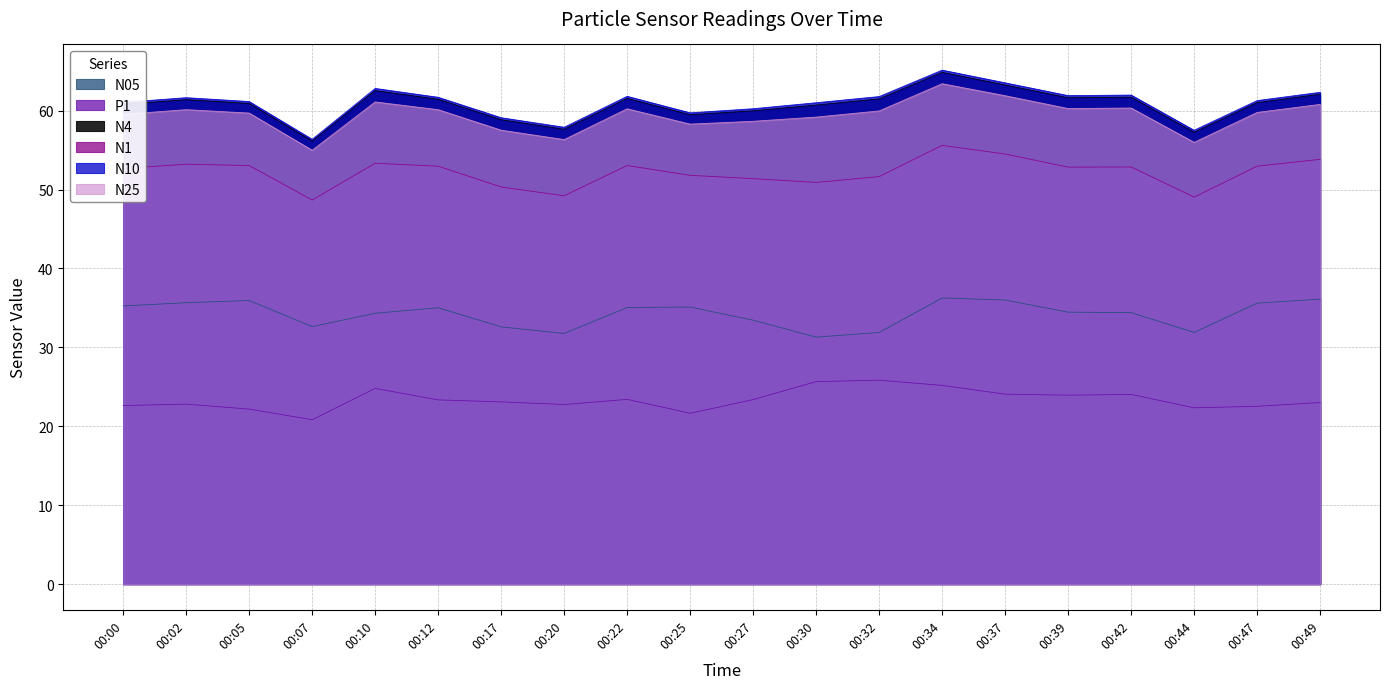

True or false: N05 and N25 intersect in this chart.

False